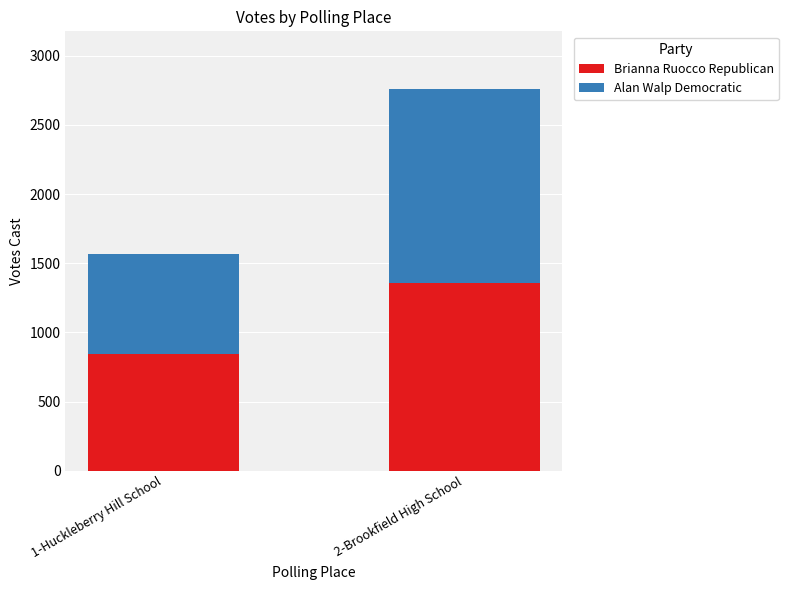

At which category is the sum across all series the highest?

2-Brookfield High School